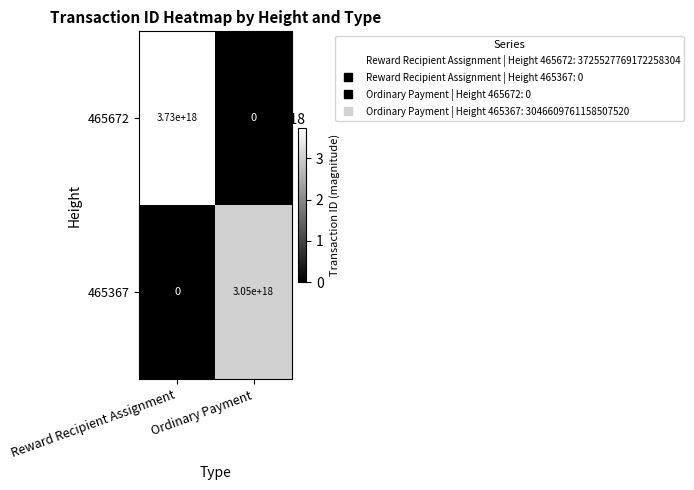

Count the number of categories in the chart.

2